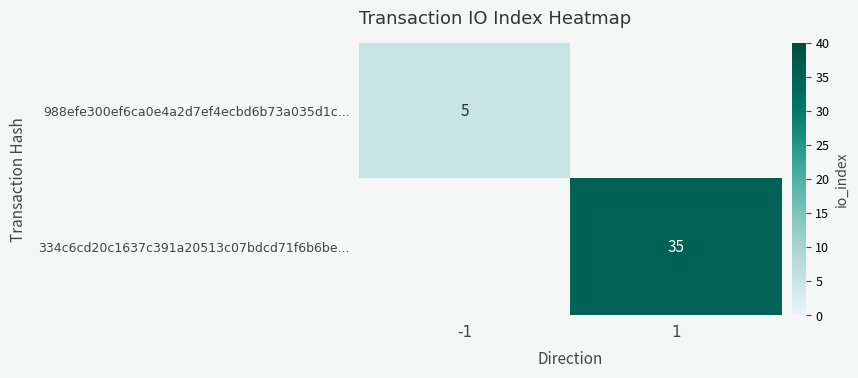

List the series in order of their peak value, highest first.

334c6cd20c1637c391a20513c07bdcd71f6b6be..., 988efe300ef6ca0e4a2d7ef4ecbd6b73a035d1c...